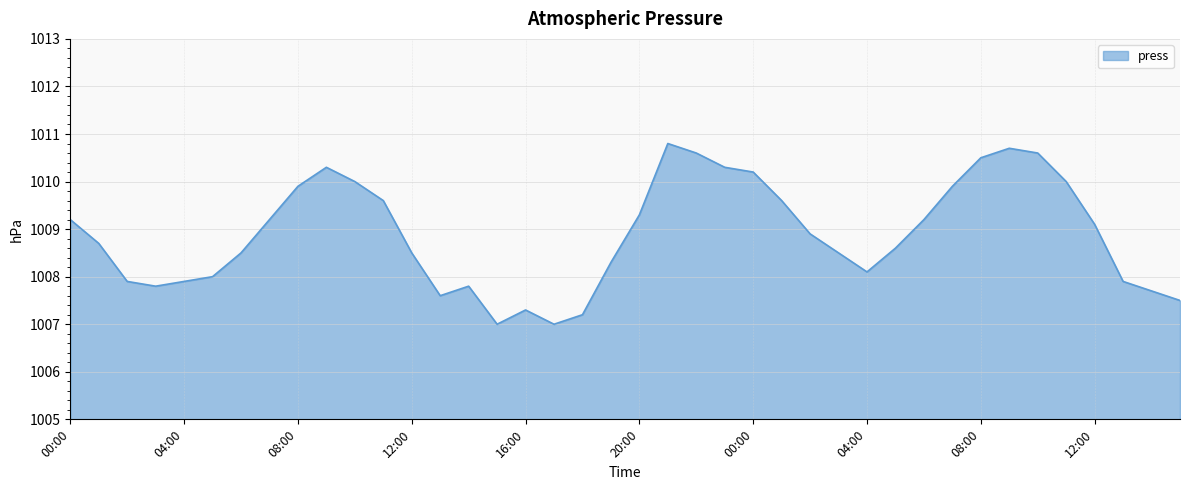

What is the minimum value shown in the chart?

1007.0